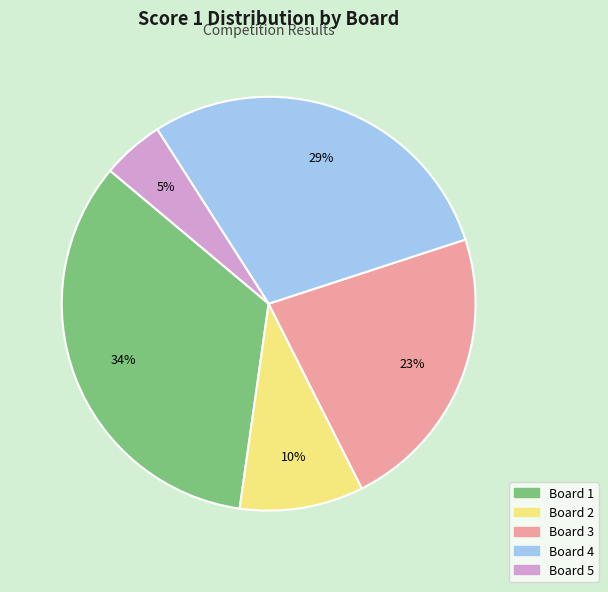

To the nearest percent, what portion does Board 2 represent?

10%